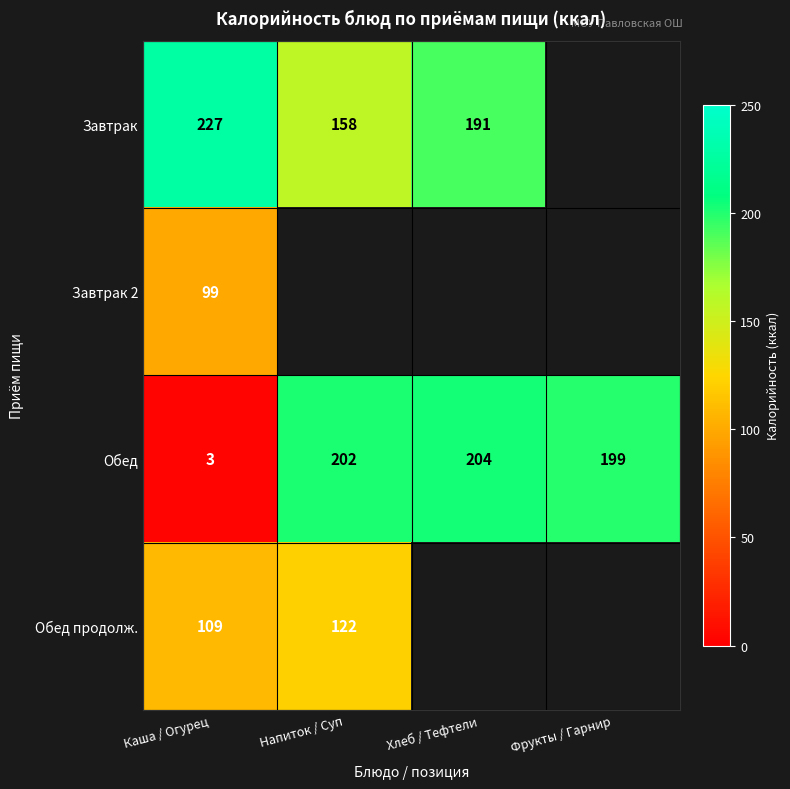

Which category has the highest value in the Обед series?

Хлеб / Тефтели